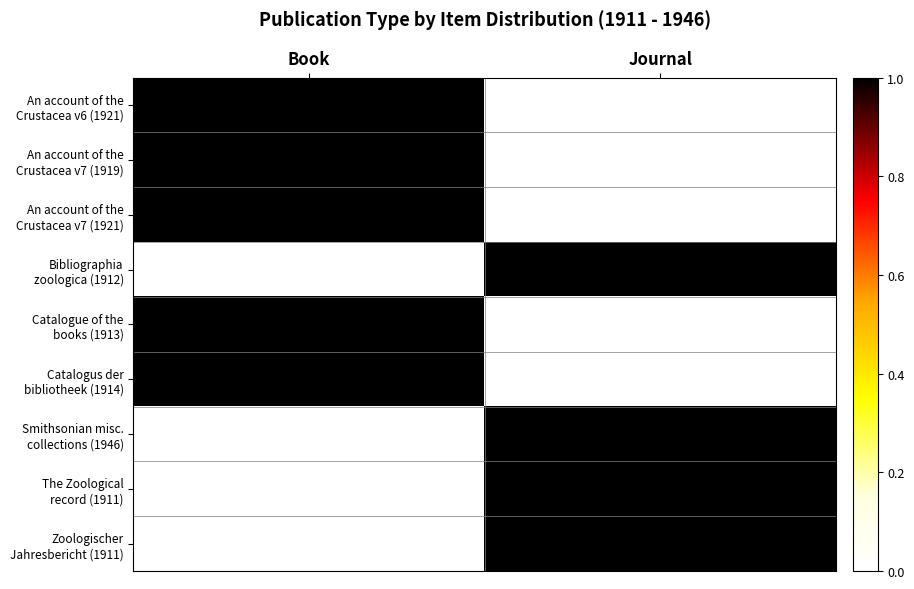

At how many categories does at least one series exceed 0?

2